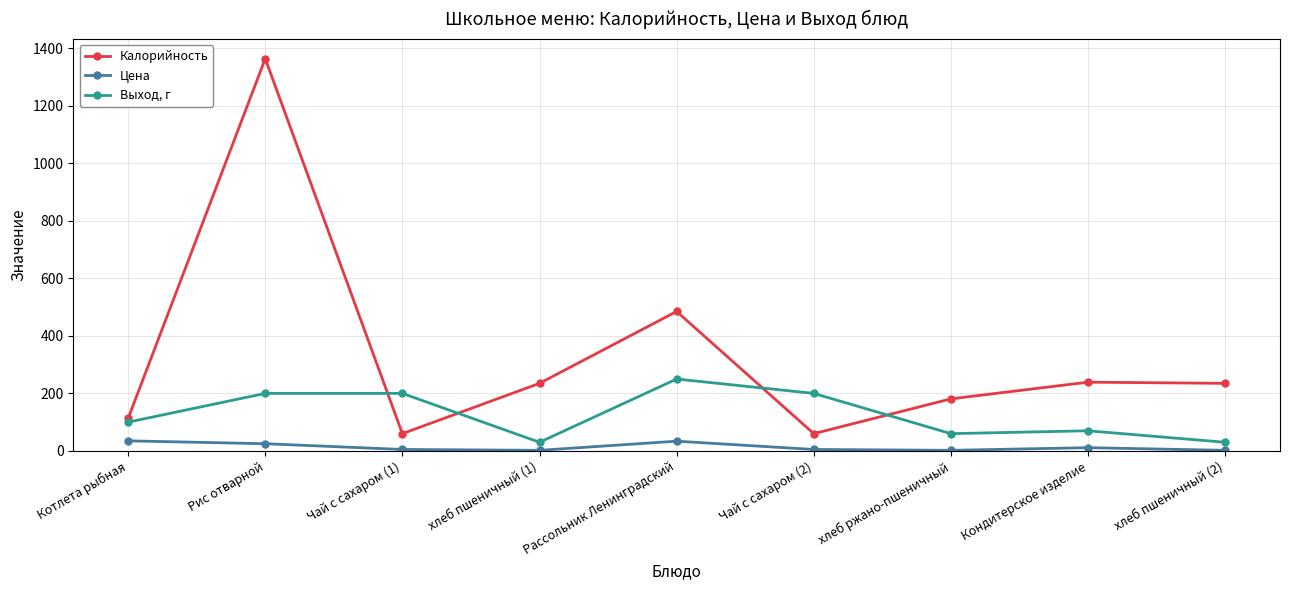

Which label corresponds to the largest value in the chart?

Рис отварной